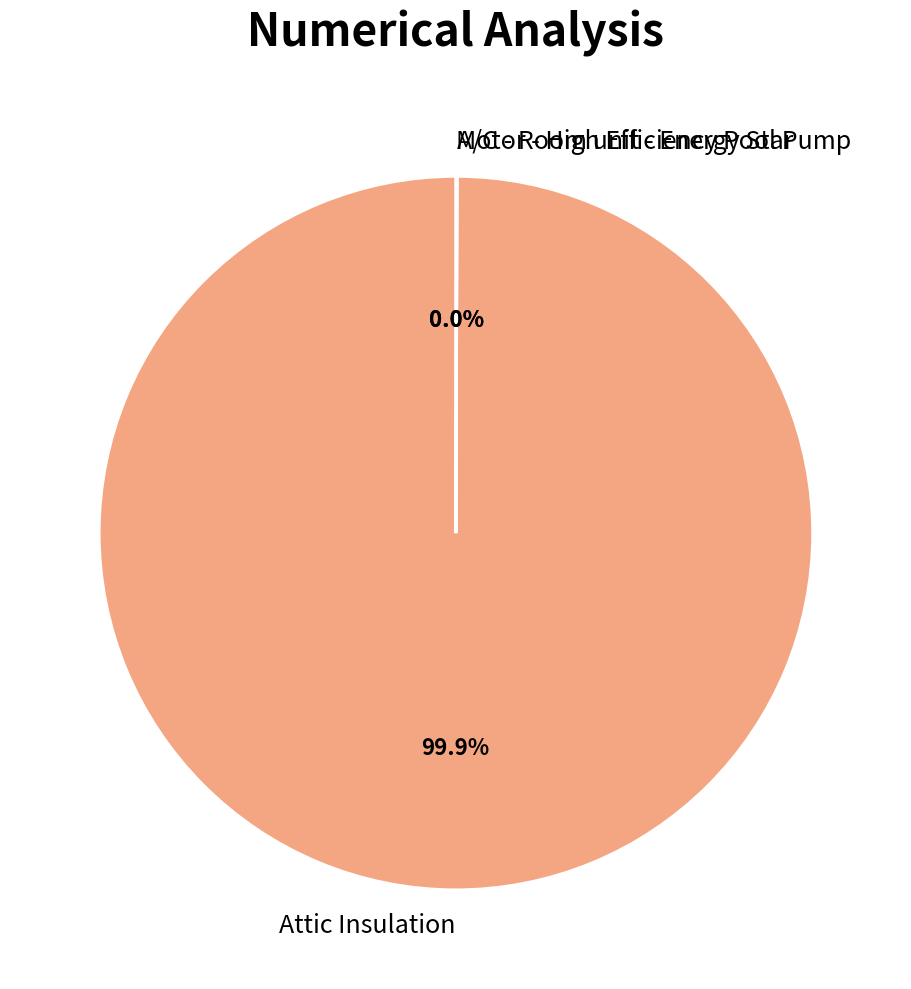

Which category accounts for the majority?

Attic Insulation